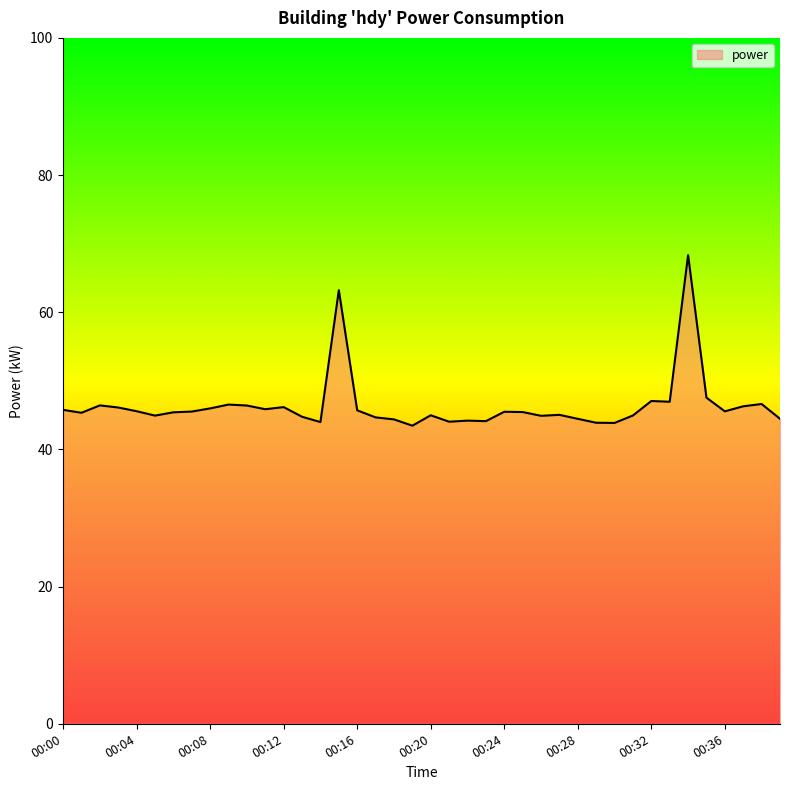

What is the minimum value shown in the chart?

43.5